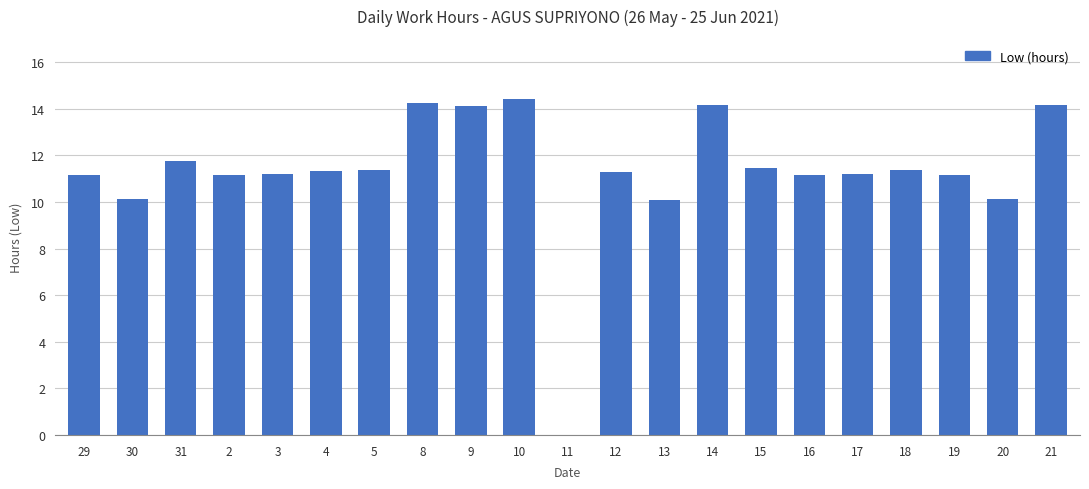

Are the bars horizontal?

No